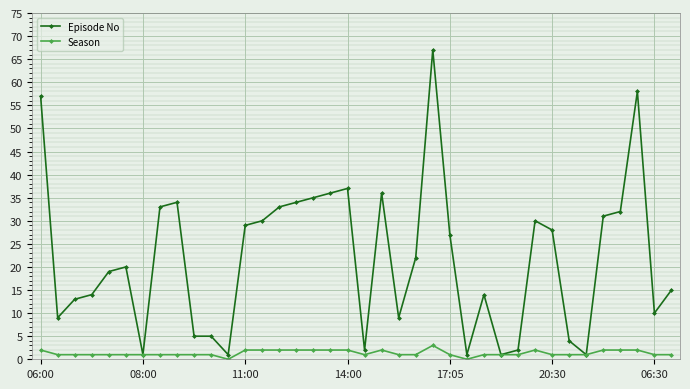

What is the greatest value displayed?

67